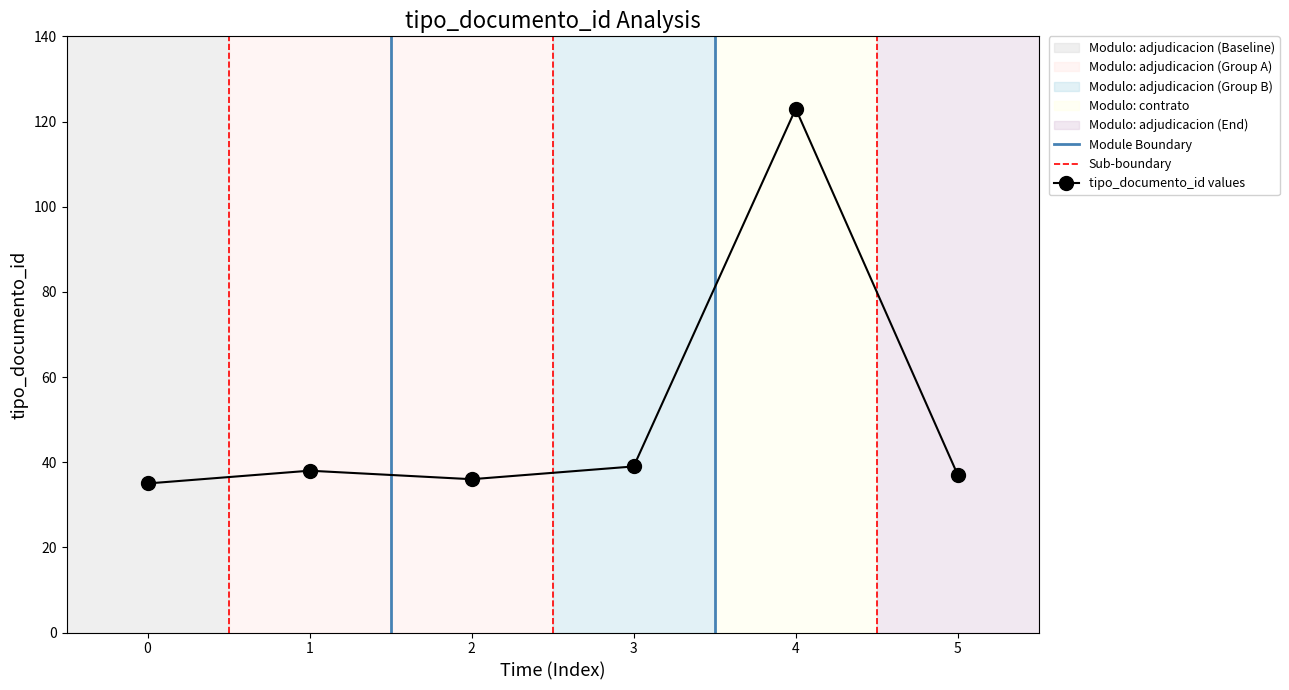

How many interior local peaks (higher than both neighbors) does the data have?

2